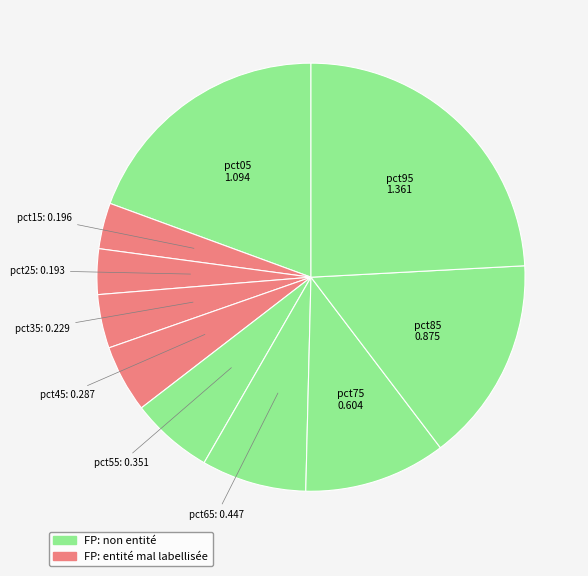

What is the largest slice in the pie chart?

pct95